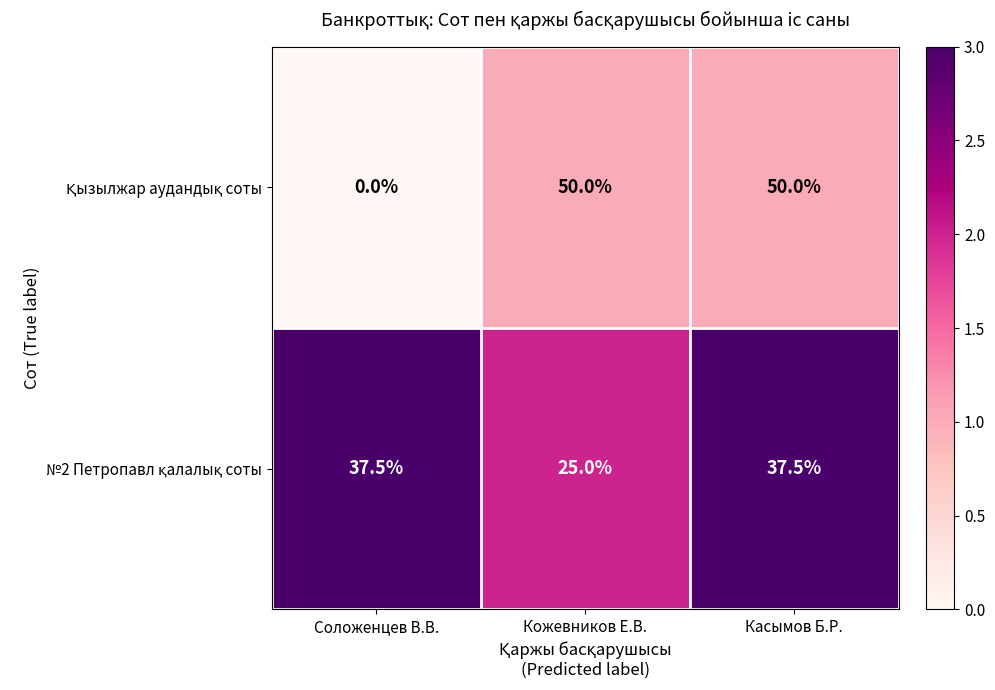

At how many categories does at least one series exceed 8?

3